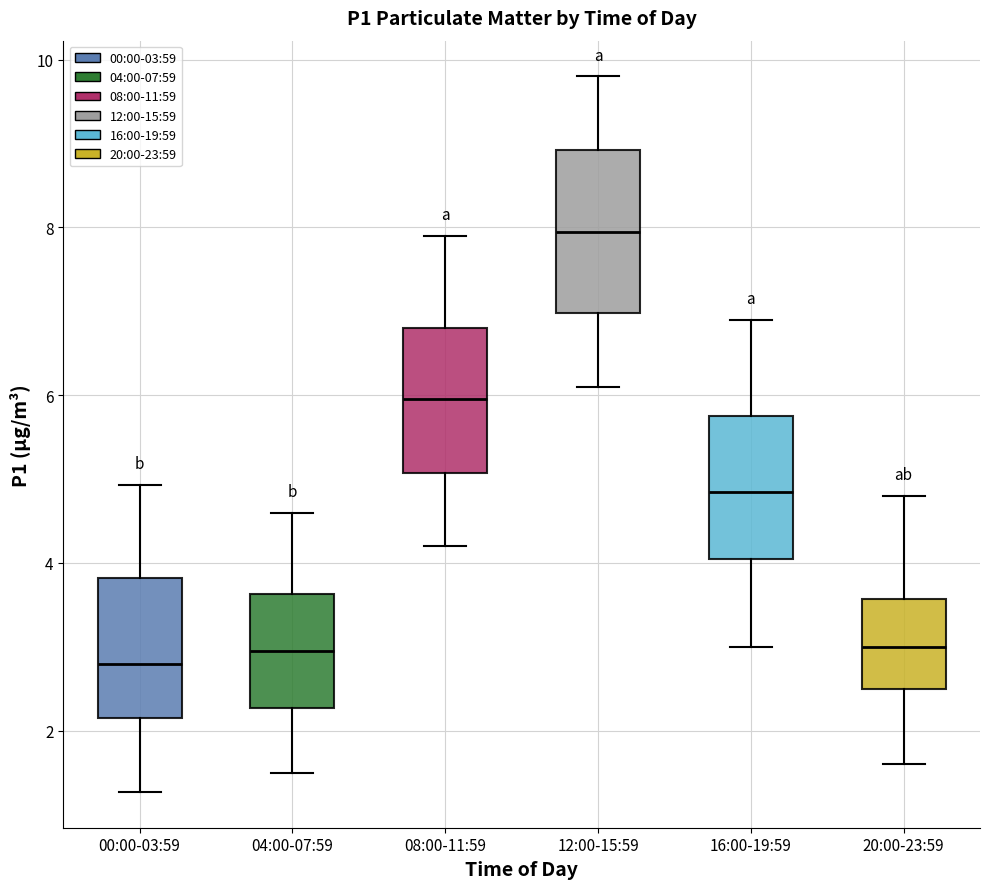

Which box is the tallest, from its lower edge to its upper edge?

12:00-15:59